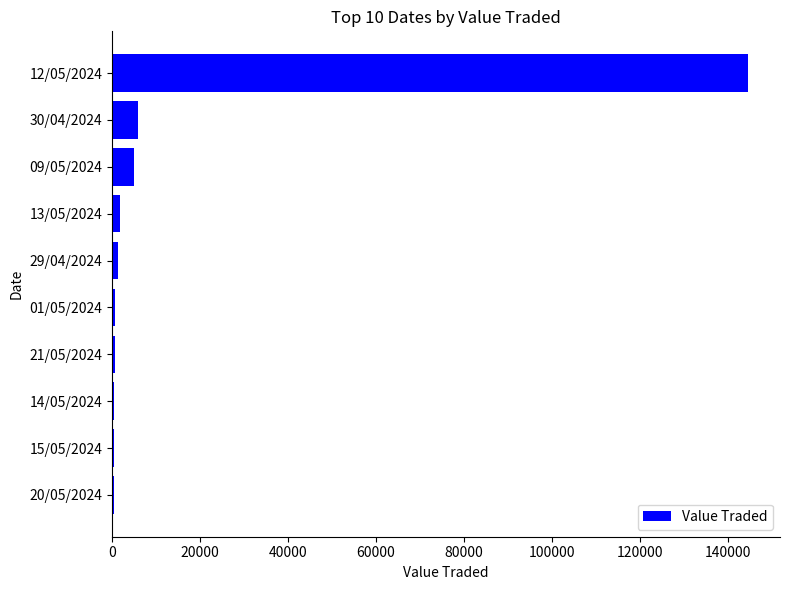

What is the sum of all values?

161144